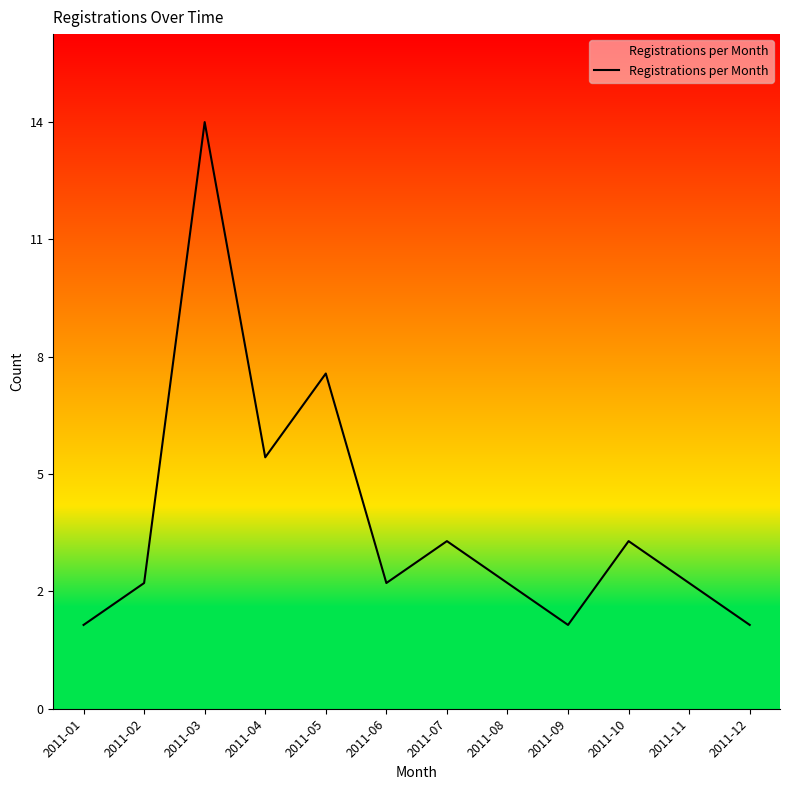

Between 2011-02 and 2011-01, which is larger?

2011-02